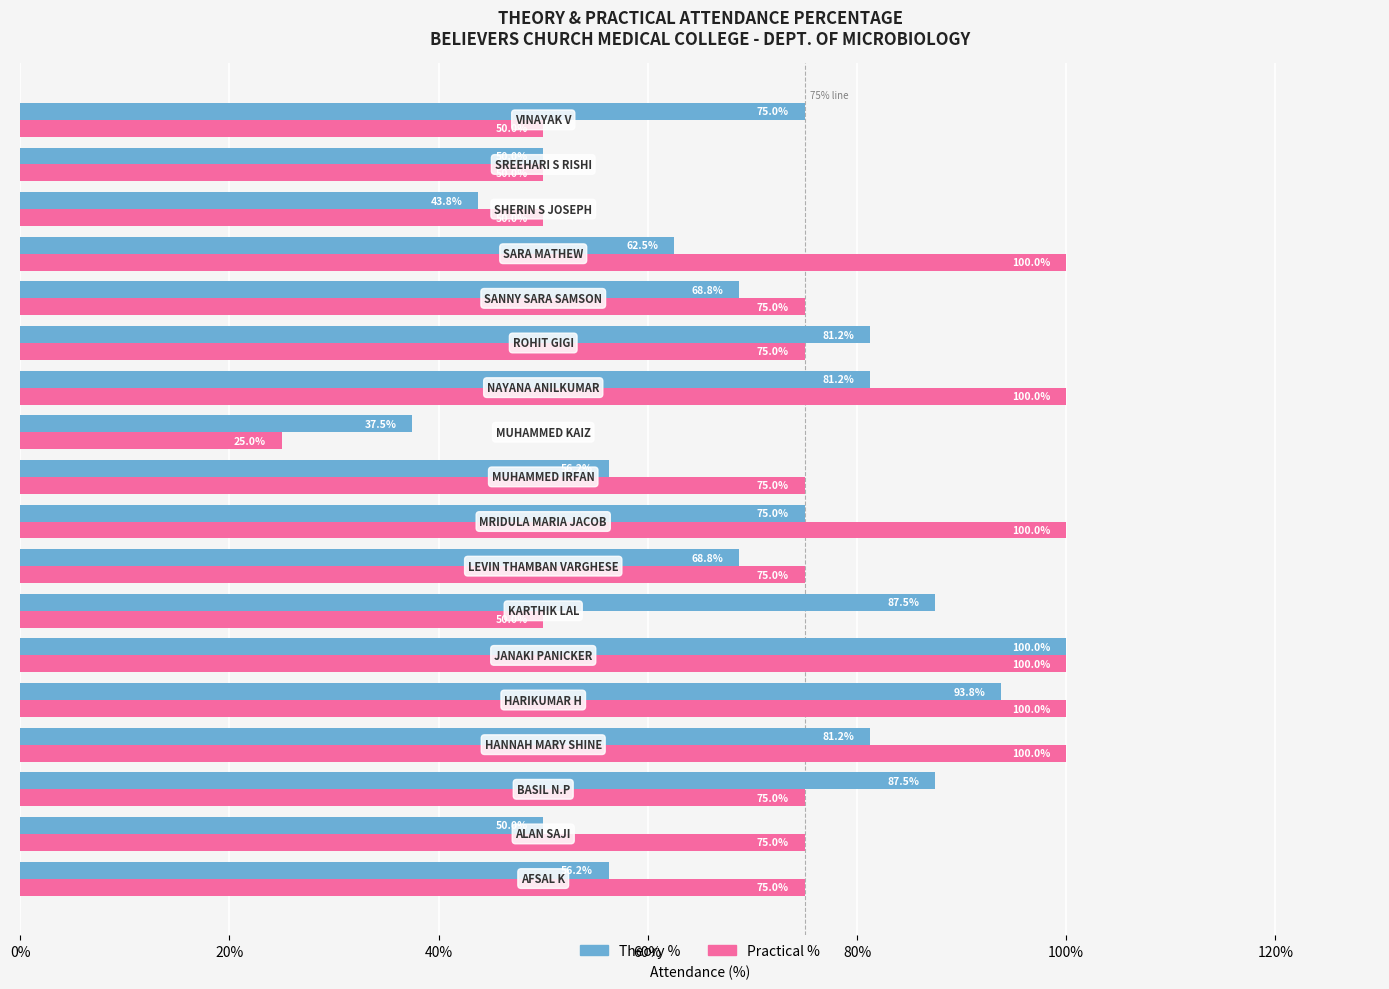

What is the smallest value displayed?

25.0